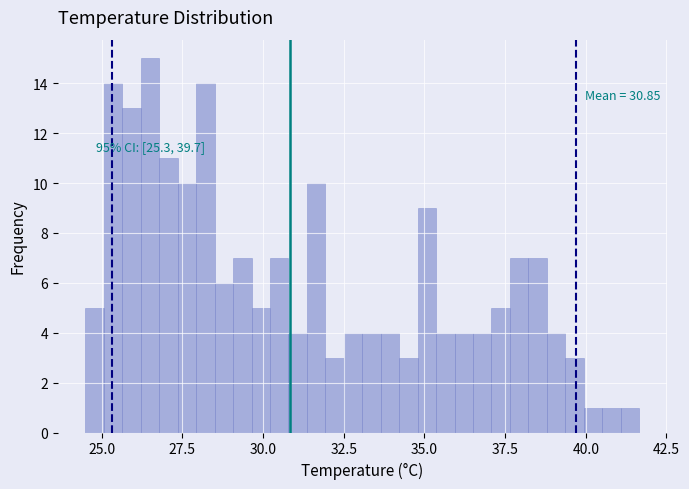

Read against the x-axis, roughly where is the centre of the tallest bar?

26.5